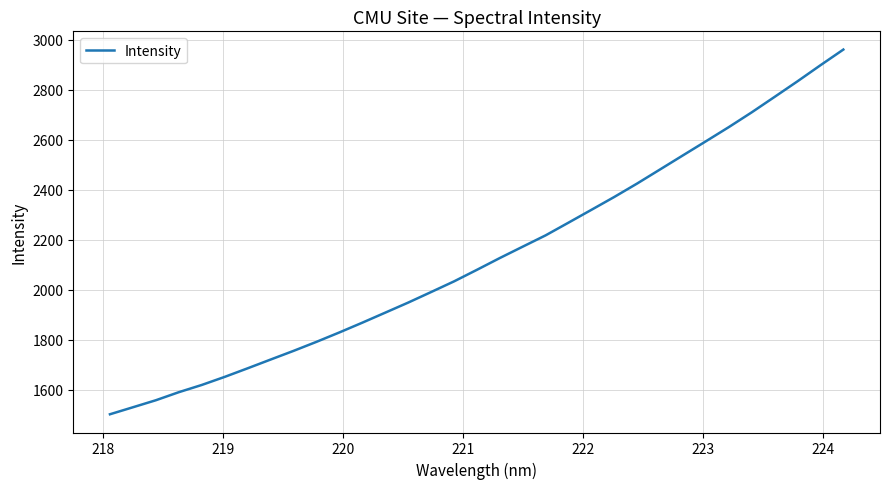

What is the difference between the maximum and minimum values?

1459.1